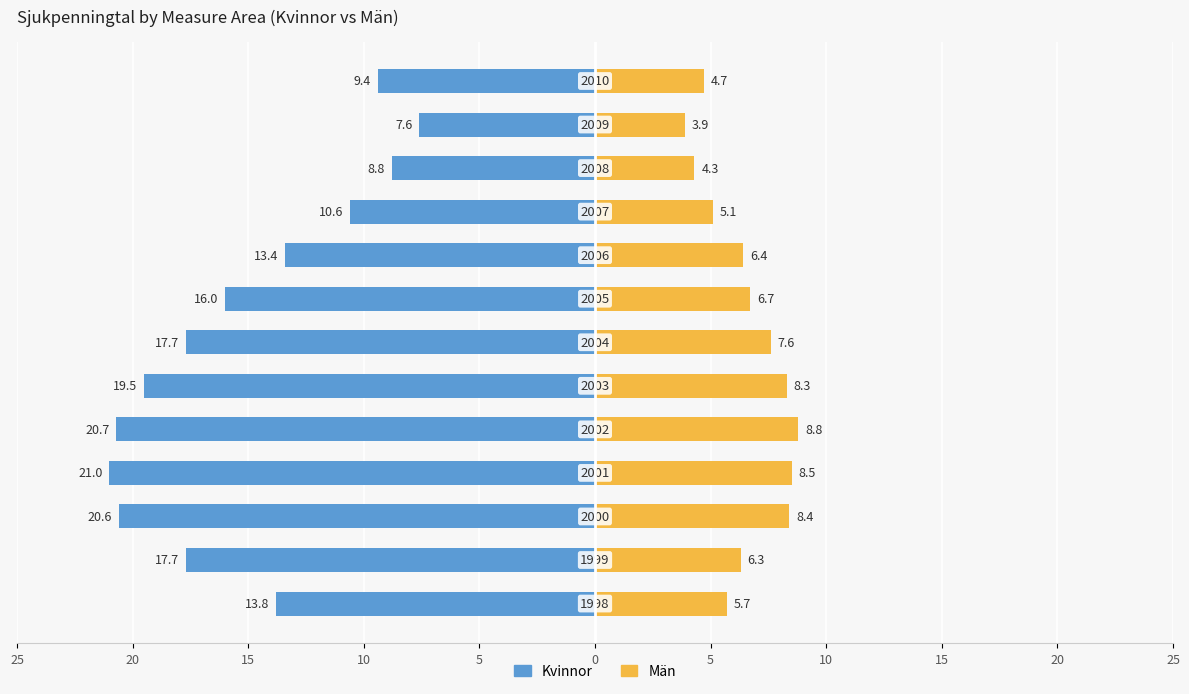

What are all the series names shown in the legend?

Kvinnor, Män